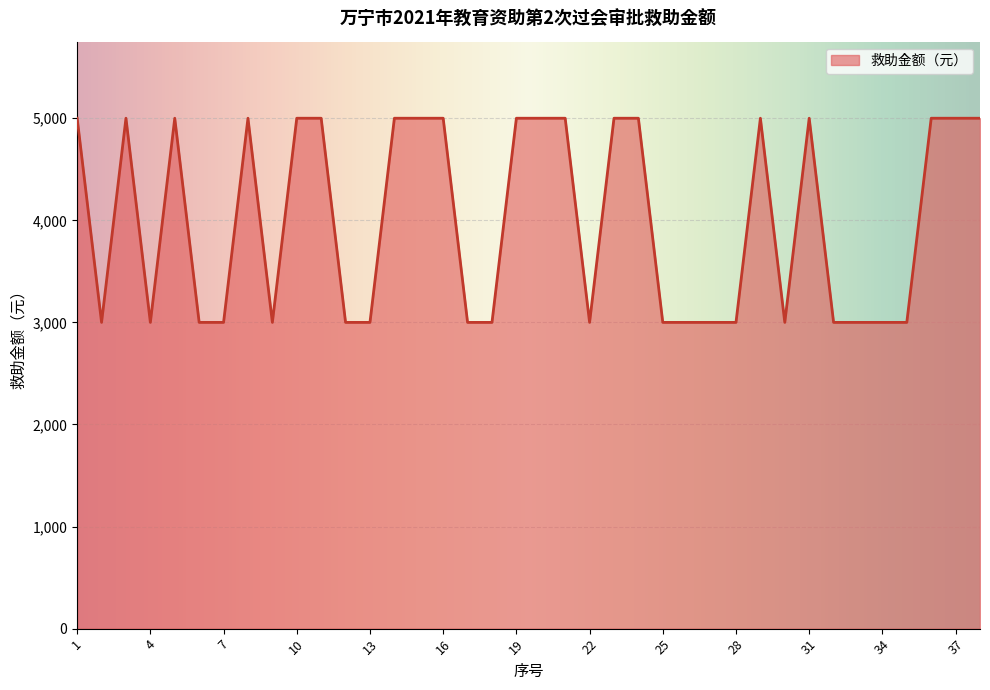

What is the maximum value shown in the chart?

5000